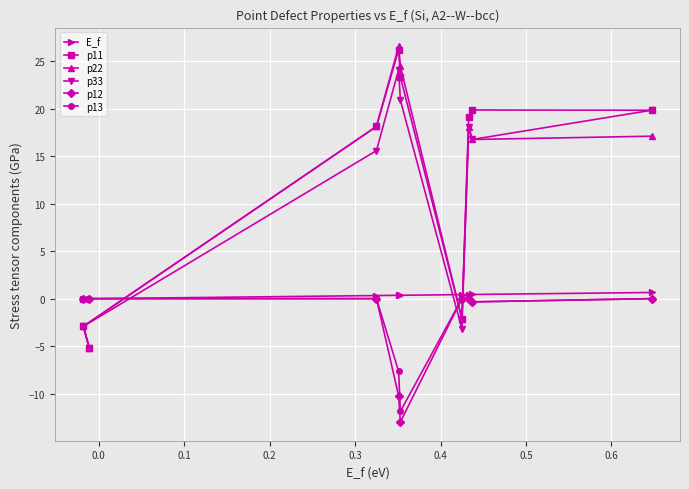

At how many categories does at least one series exceed 20?

2